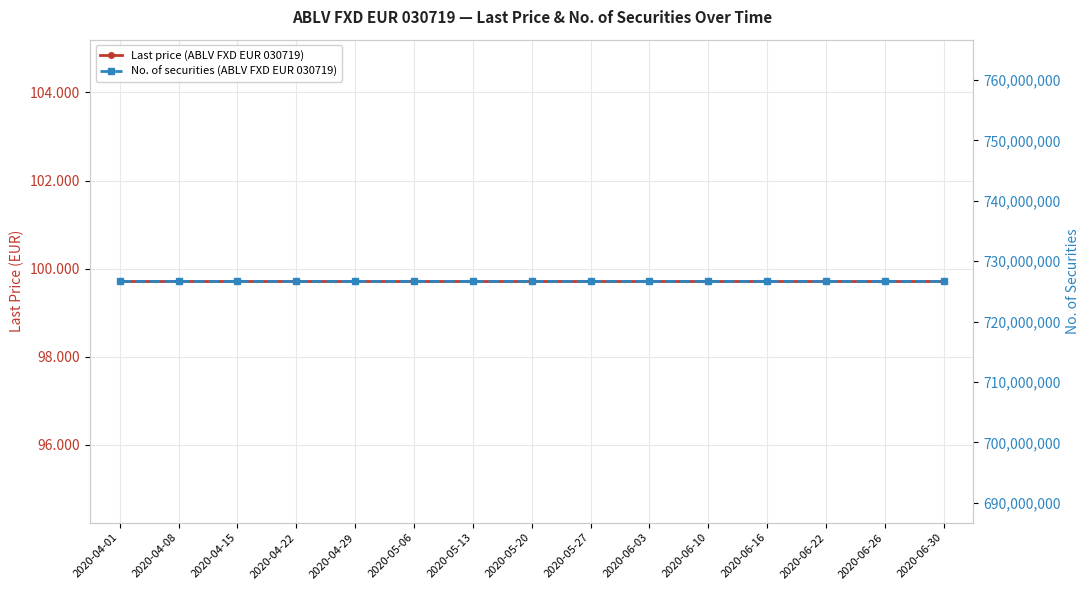

Which series has the largest total across all categories?

No. of securities (ABLV FXD EUR 030719)